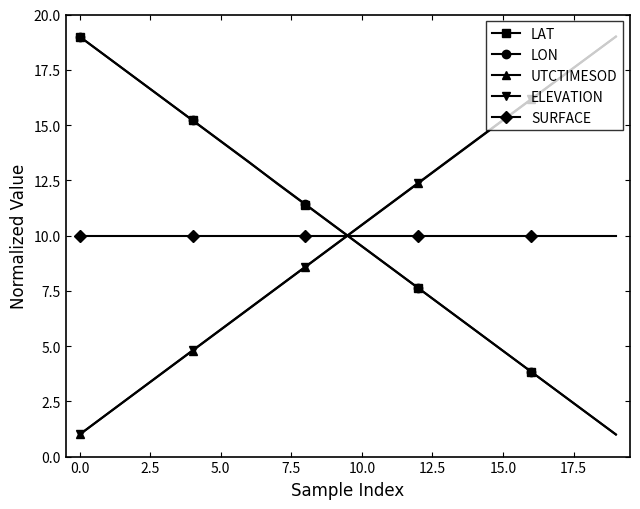

True or false: LAT has more than 0 points higher than both neighbors.

False